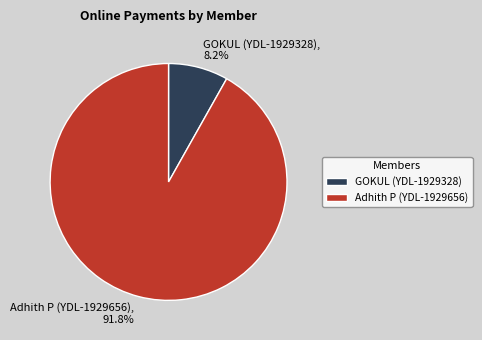

What portion of the pie excludes Adhith P (YDL-1929656)?

8.2%